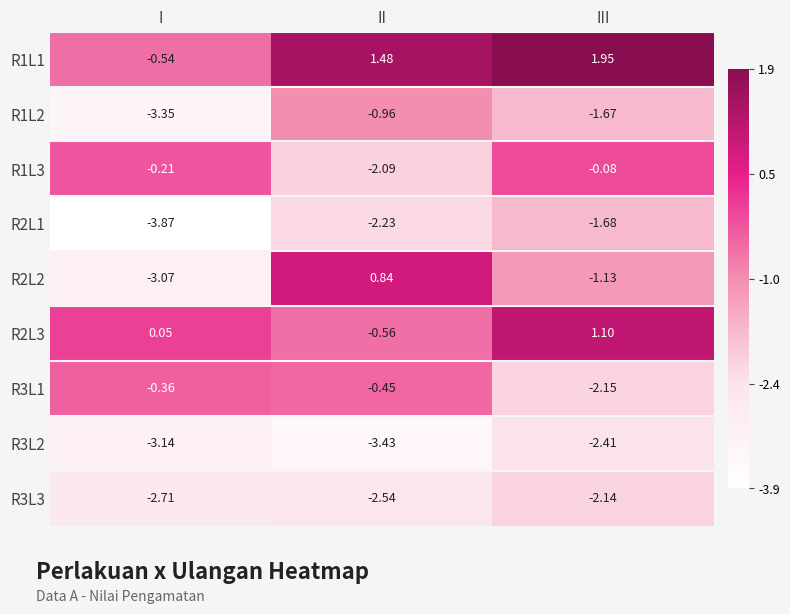

Which category has the highest value in the R3L1 series?

I